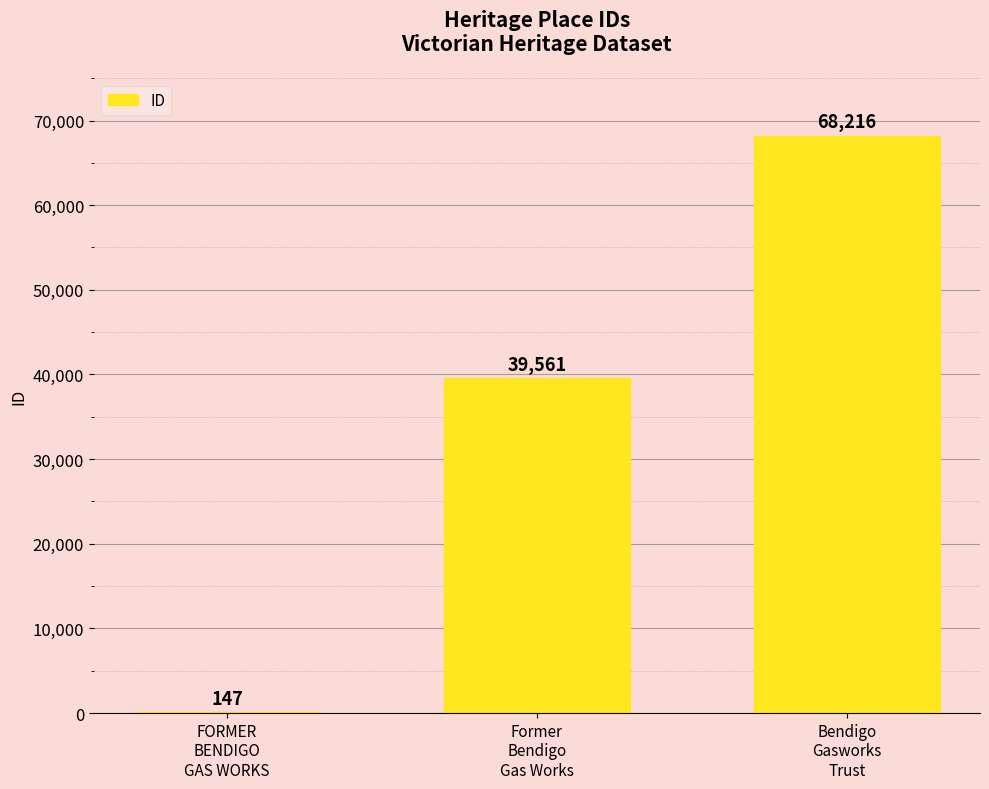

What is the greatest value displayed?

68216